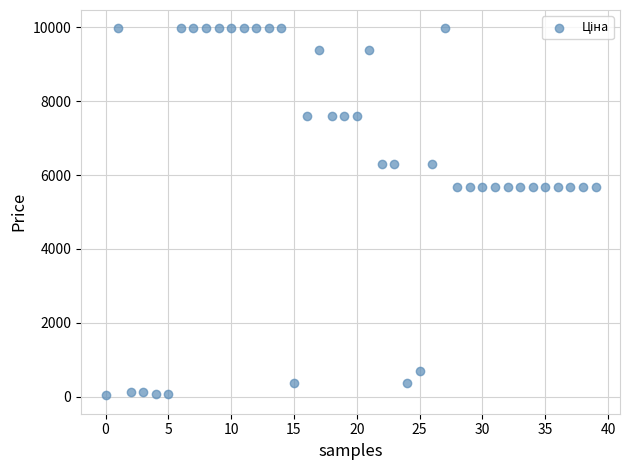

What is the range of Y values (max minus min)?

9942.9